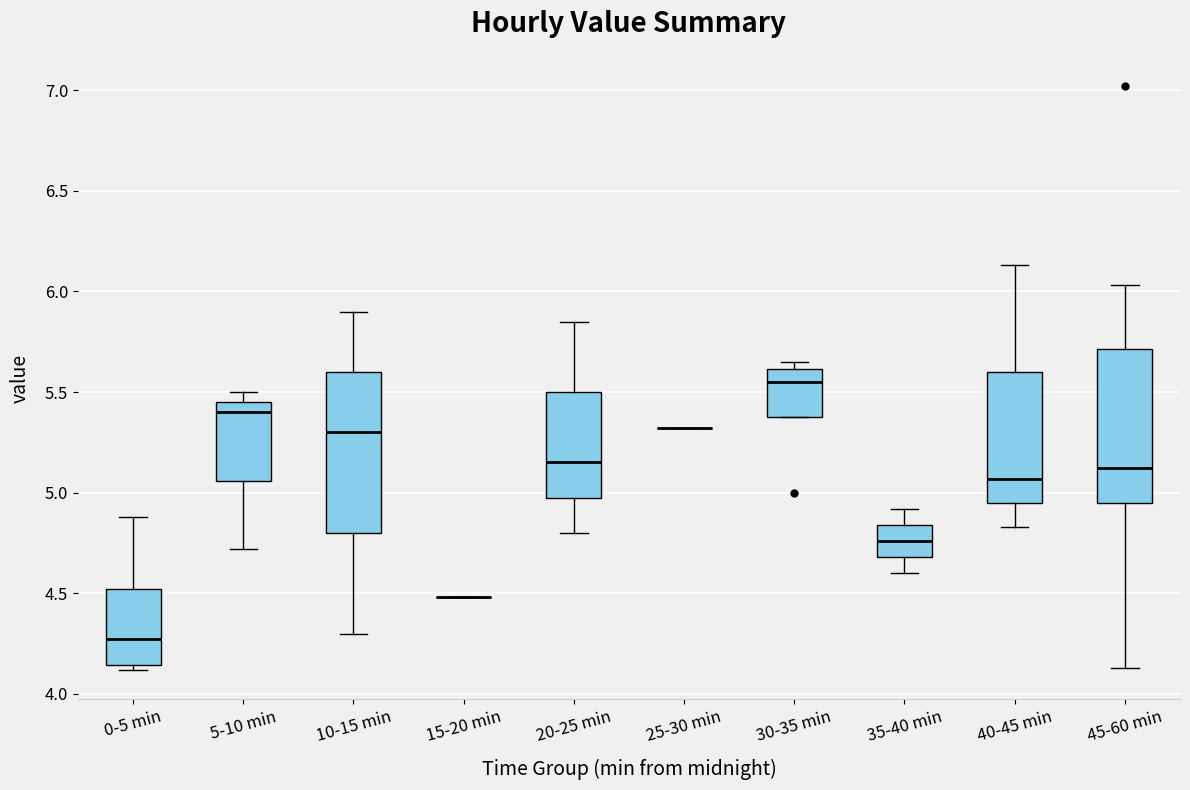

Reading left to right, read every box against the y-axis: the position of its median line, the range the box covers, and the ends of its whiskers. The values are not printed on the chart, so give them approximately, as read against the axis.

0-5 min: median 4.30, box 4.15 to 4.50, whiskers 4.10 to 4.90
5-10 min: median 5.40, box 5.05 to 5.45, whiskers 4.70 to 5.50
10-15 min: median 5.30, box 4.80 to 5.60, whiskers 4.30 to 5.90
15-20 min: box collapsed to a line at 4.50, whiskers 4.50 to 4.50
20-25 min: median 5.15, box 5.00 to 5.50, whiskers 4.80 to 5.85
25-30 min: box collapsed to a line at 5.30, whiskers 5.30 to 5.30
30-35 min: median 5.55, box 5.40 to 5.60, whiskers 5.40 to 5.65
35-40 min: median 4.75, box 4.70 to 4.85, whiskers 4.60 to 4.90
40-45 min: median 5.05, box 4.95 to 5.60, whiskers 4.85 to 6.15
45-60 min: median 5.15, box 4.95 to 5.70, whiskers 4.15 to 6.05